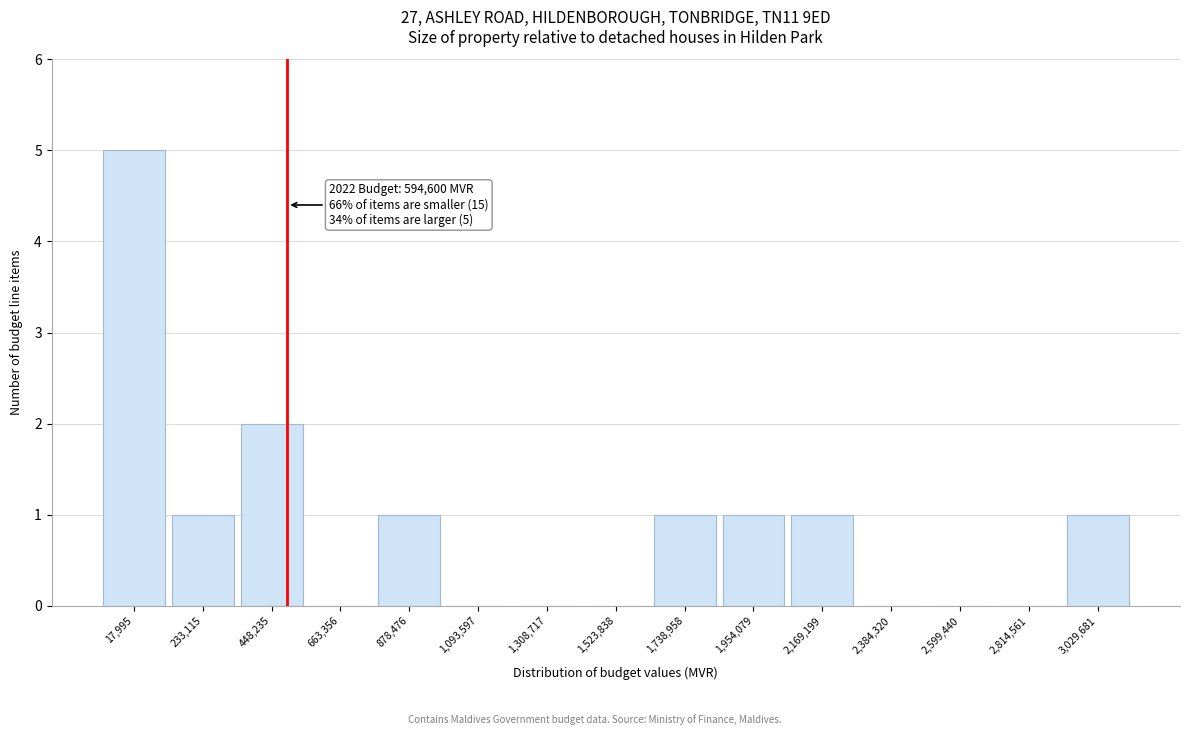

Reading left to right, what are all the values shown in this chart?

17,995=5	233,115=1	448,235=2	663,356=0	878,476=1	1,093,597=0	1,308,717=0	1,523,838=0	1,738,958=1	1,954,079=1	2,169,199=1	2,384,320=0	2,599,440=0	2,814,561=0	3,029,681=1